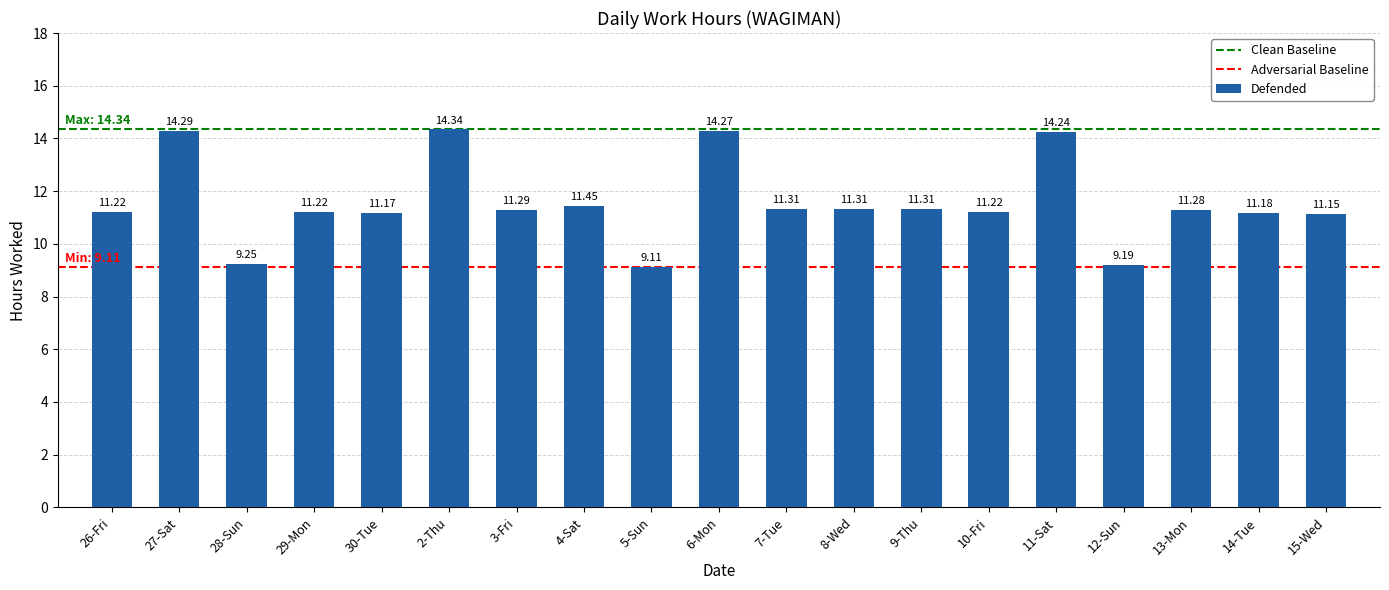

Are the bars horizontal?

No